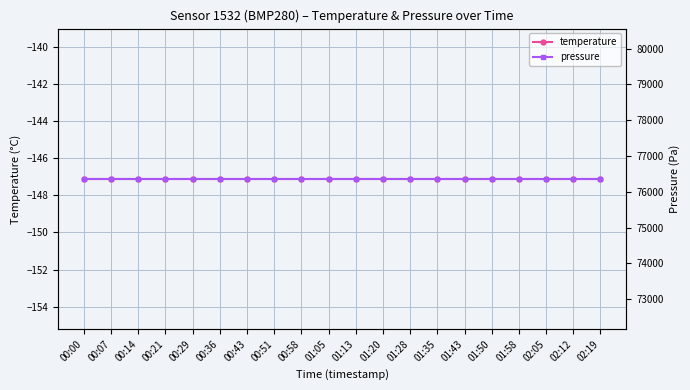

What is the label of the 8th point from the right?

01:28